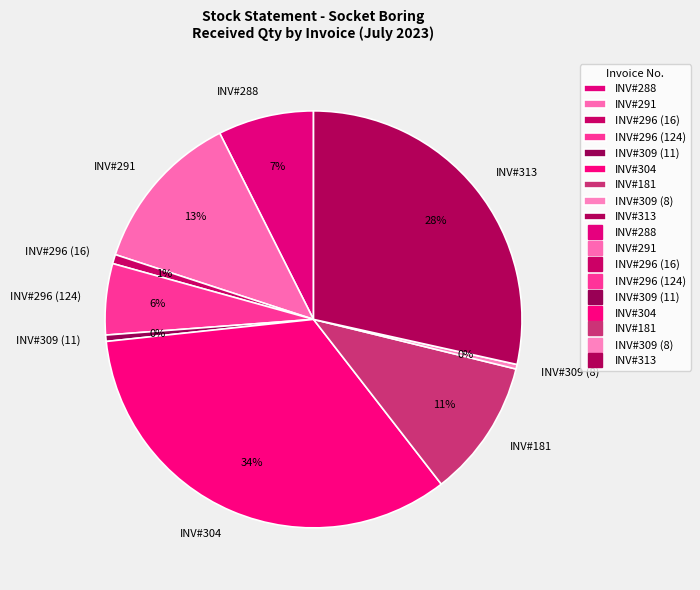

Is there any slice that represents more than half of the pie?

No